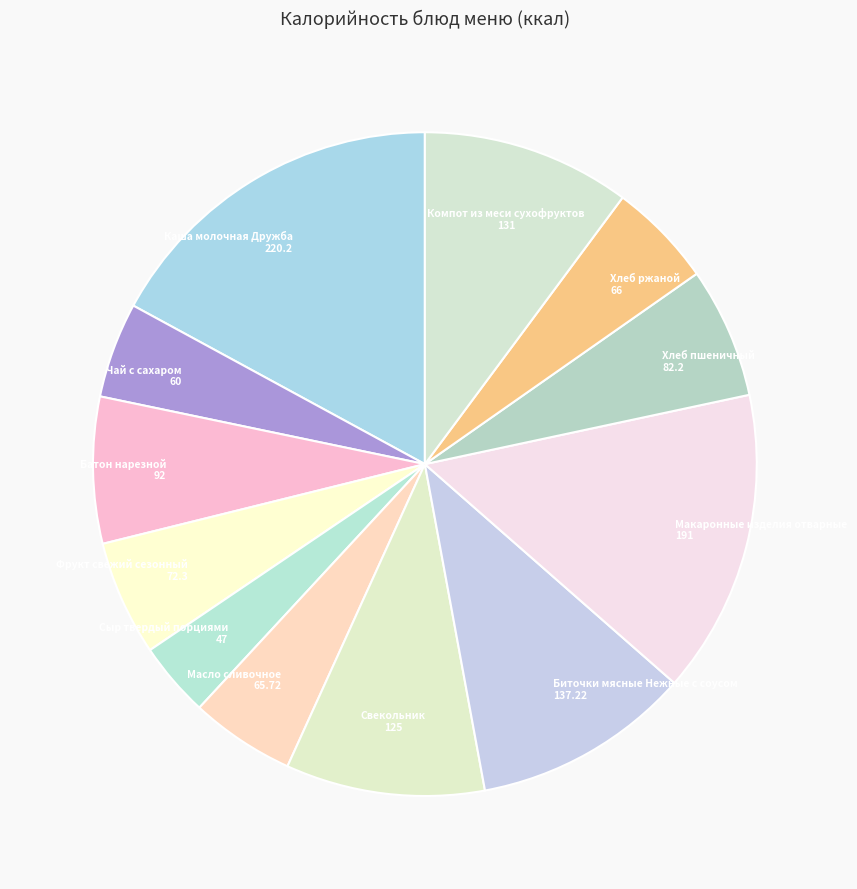

How many slices are in this pie chart?

12